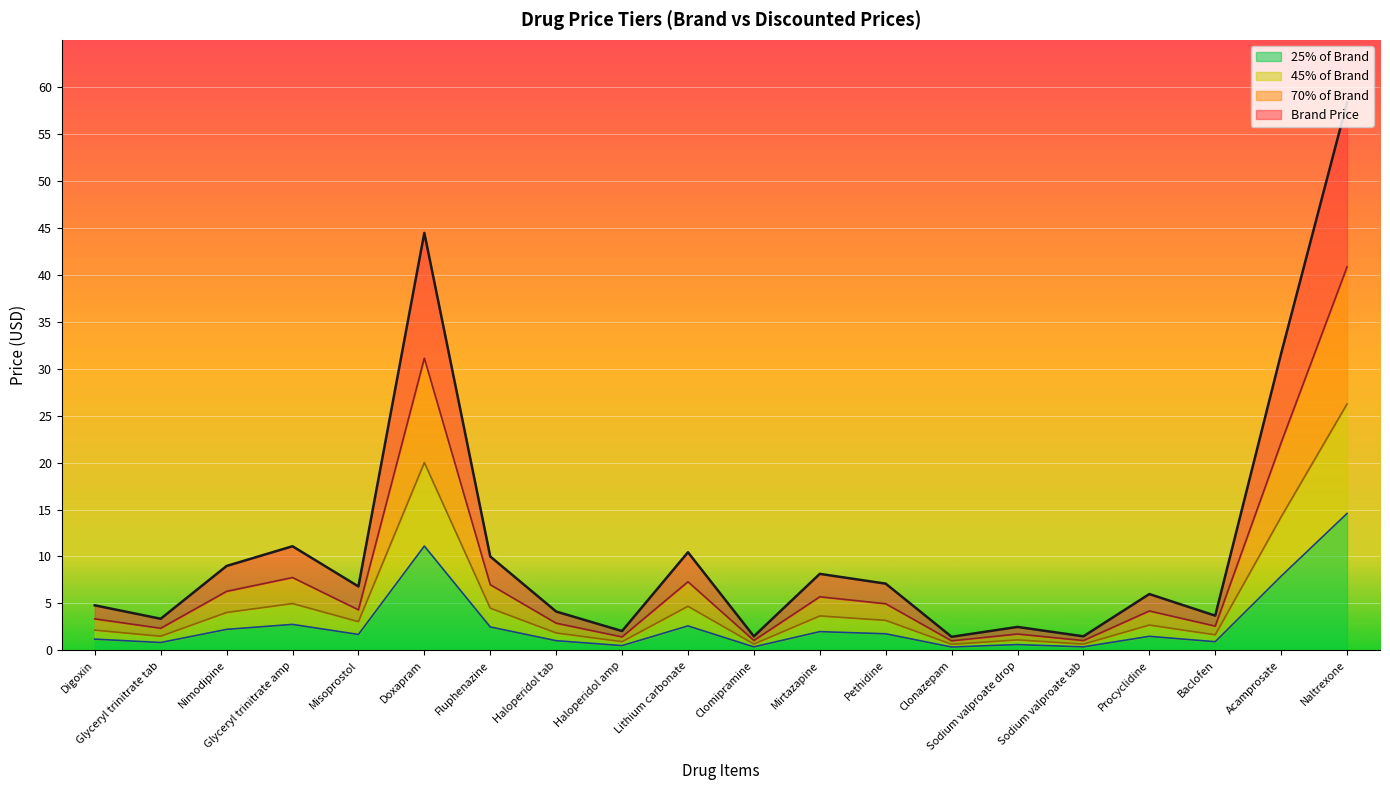

What is the difference between the maximum and minimum values in the 70% of Brand series?

39.8